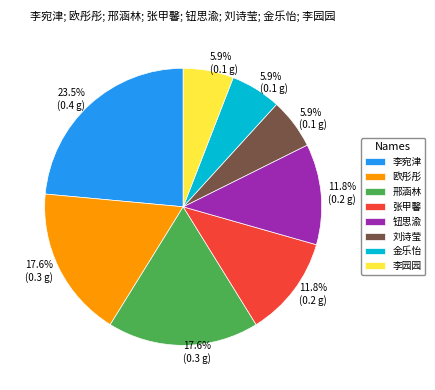

To the nearest percent, what percentage of the pie is 金乐怡?

6%